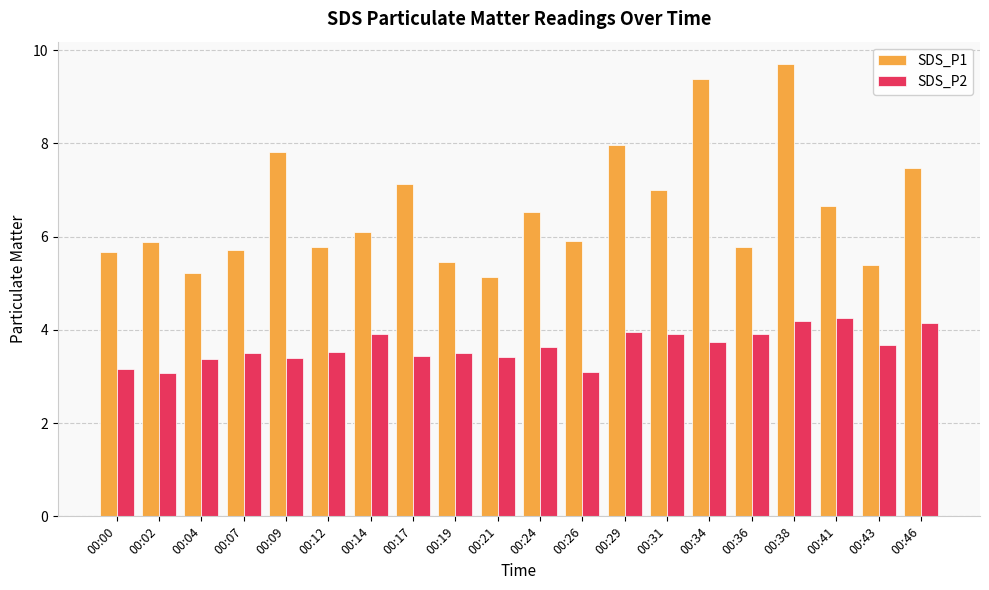

Is it true that SDS_P1 equals 6.1 at 00:14?

True